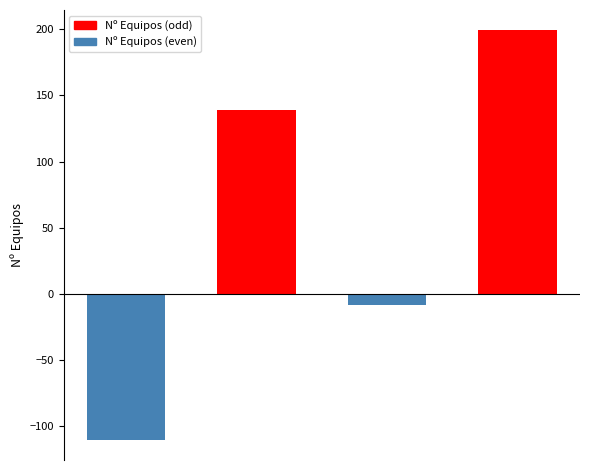

How many data points does each series have?

4